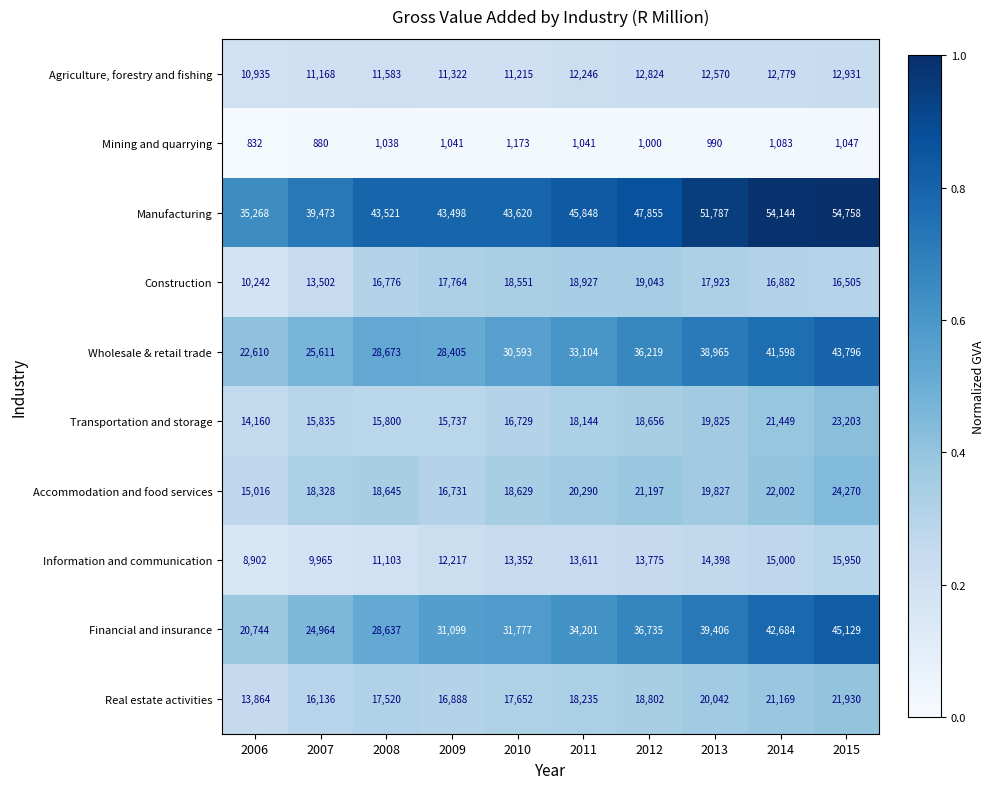

Where is Manufacturing nearest to the value 45013?

2011